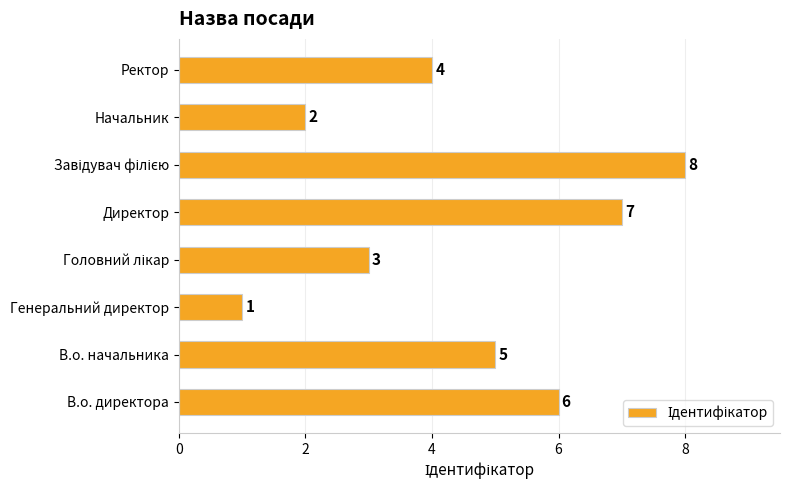

What is the maximum value shown in the chart?

8